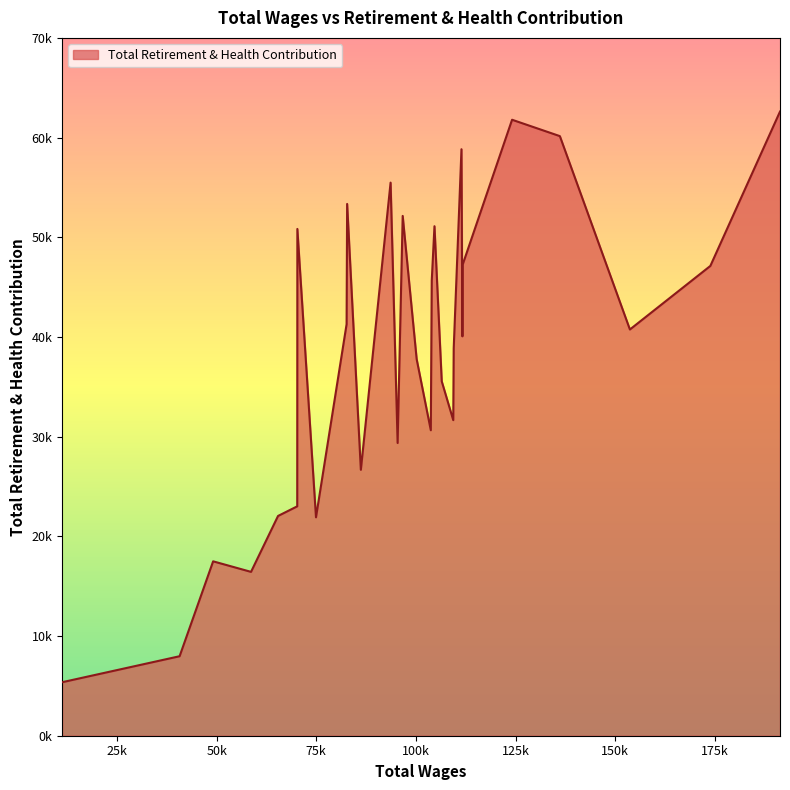

What is the sum of all values?

1113191